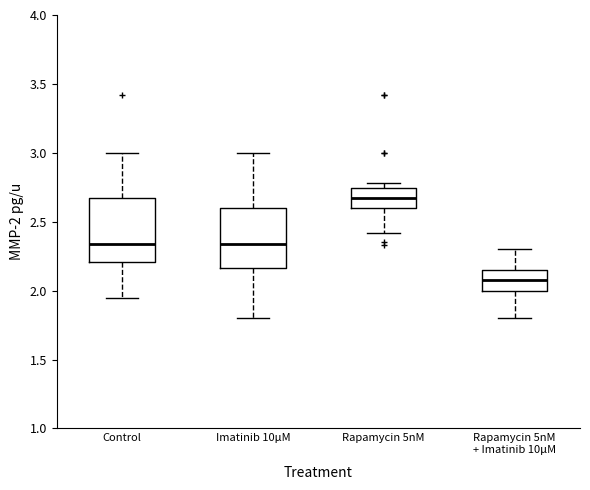

Reading left to right, read every box against the y-axis: the position of its median line, the range the box covers, and the ends of its whiskers. The values are not printed on the chart, so give them approximately, as read against the axis.

Control: median 2.35, box 2.20 to 2.65, whiskers 1.95 to 3.00
Imatinib 10μM: median 2.35, box 2.15 to 2.60, whiskers 1.80 to 3.00
Rapamycin 5nM: median 2.65, box 2.60 to 2.75, whiskers 2.40 to 2.80
Rapamycin 5nM + Imatinib 10μM: median 2.10, box 2.00 to 2.15, whiskers 1.80 to 2.30